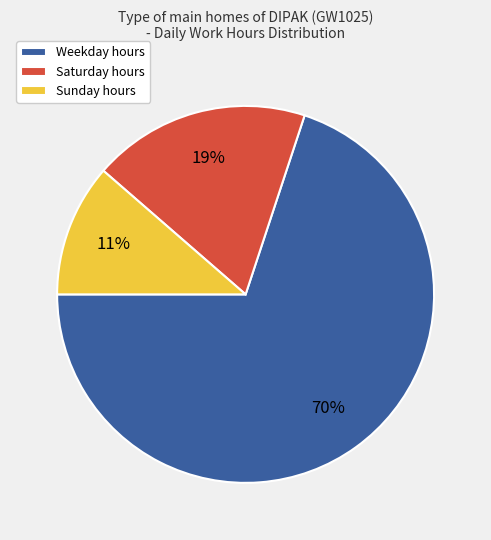

Count the number of slices in the pie.

3